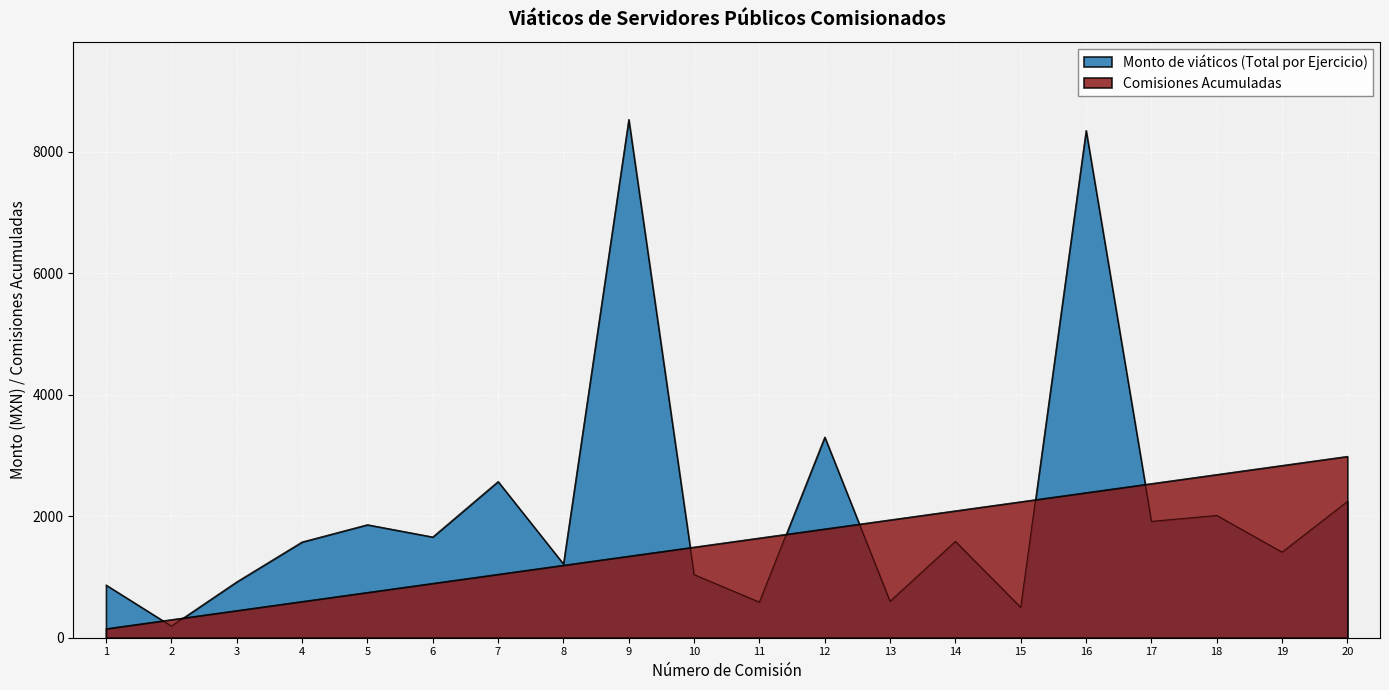

List the series in order of their overall mean, lowest first.

Comisiones Acumuladas, Monto de viáticos (Total por Ejercicio)